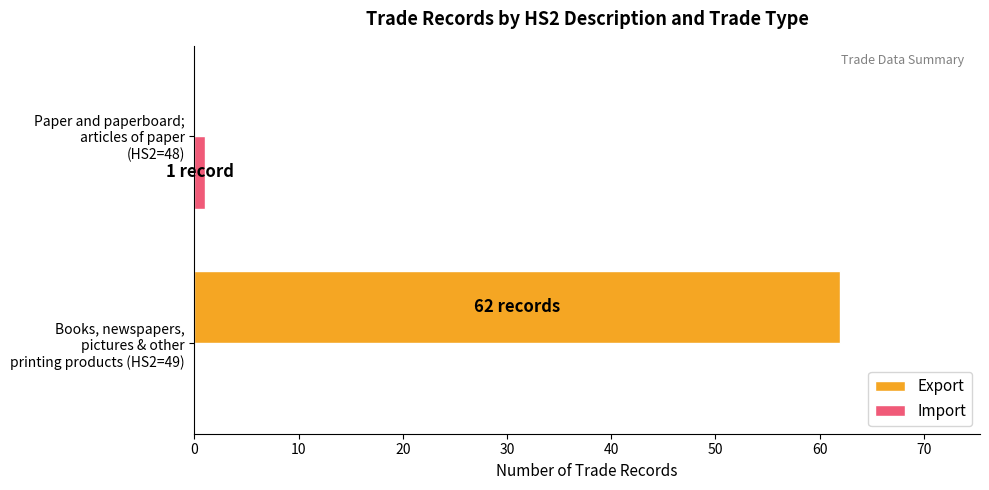

Which series has the largest total across all categories?

Export